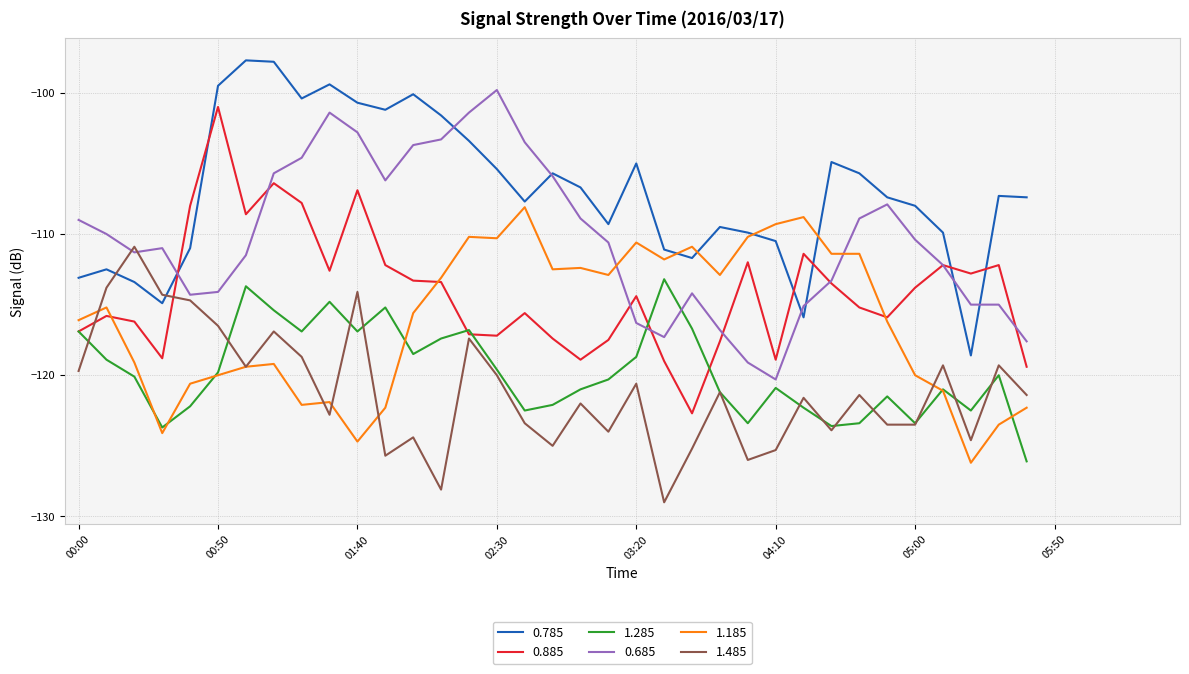

What is the smallest value displayed?

-129.0